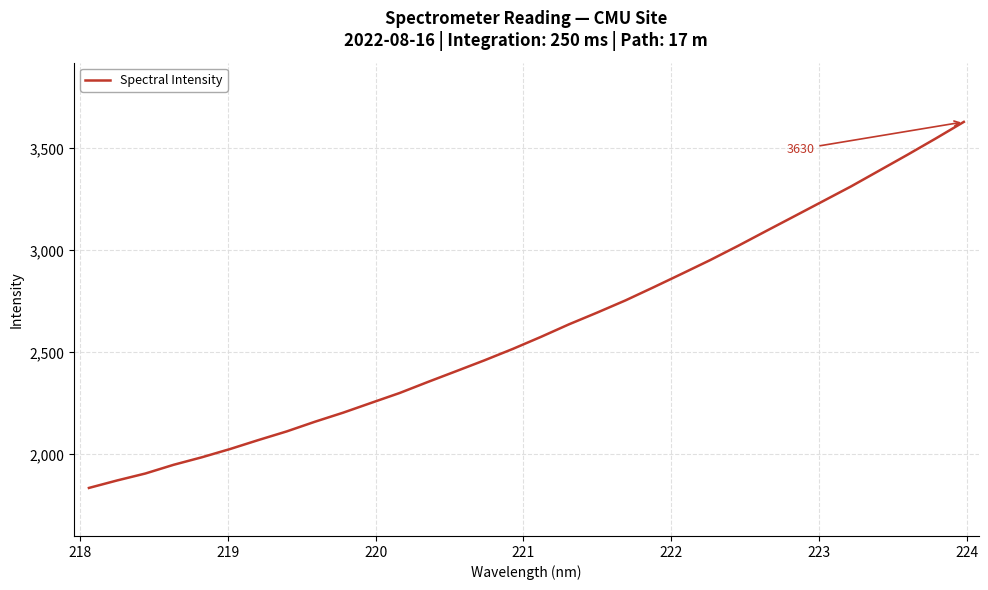

What is the difference between the maximum and minimum values?

1794.3